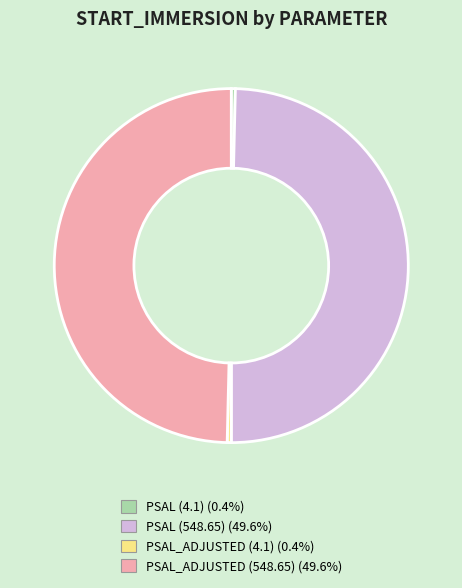

Is there any slice that represents more than half of the pie?

No